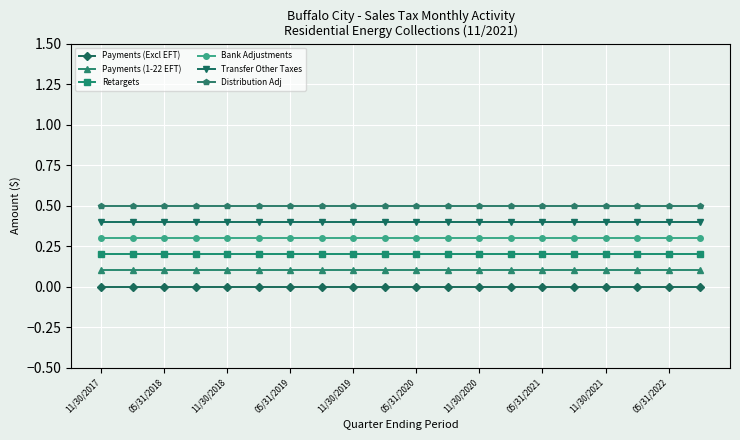

List the series in order of their peak value, highest first.

Distribution Adj, Transfer Other Taxes, Bank Adjustments, Retargets, Payments (1-22 EFT), Payments (Excl EFT)